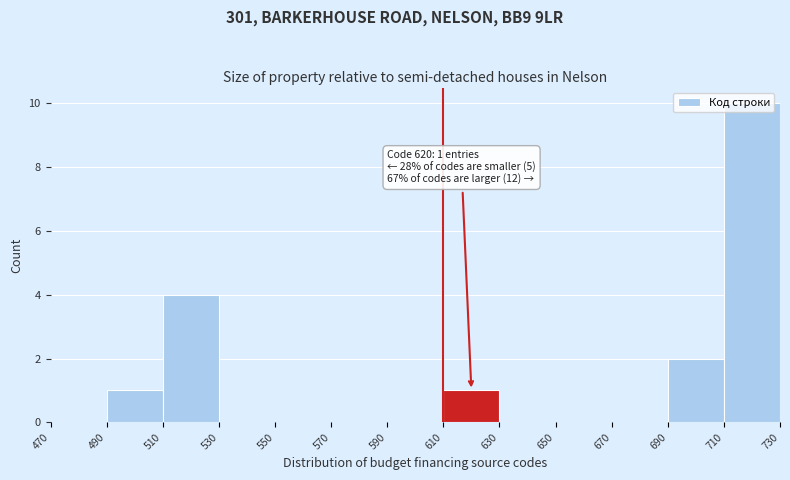

Over which range of the x-axis is the bar tallest?

710 to 730